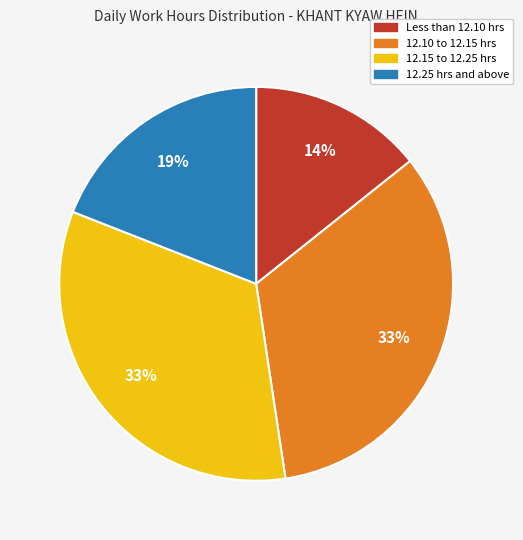

To the nearest percent, what is the average slice percentage?

25%